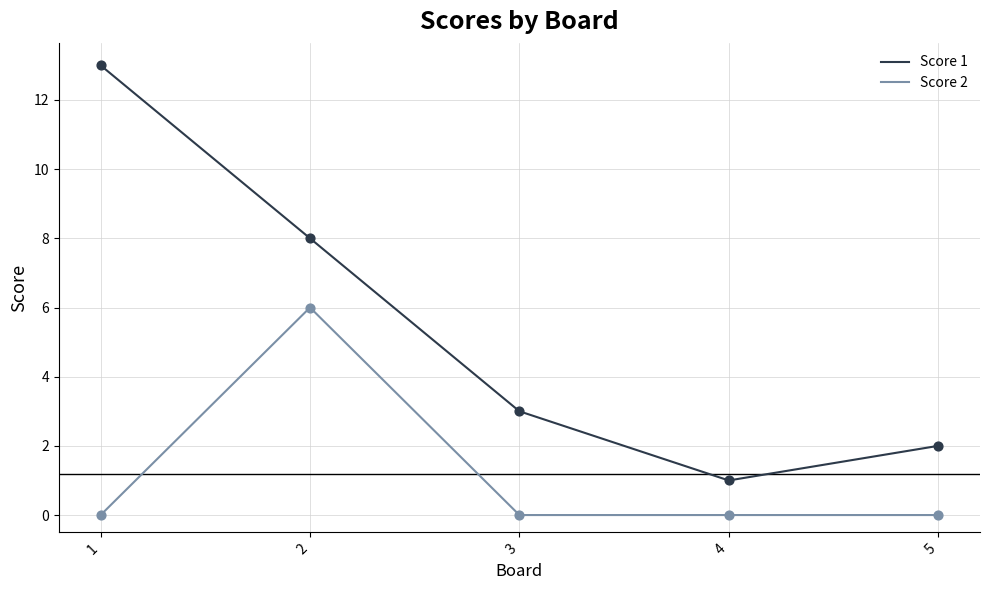

At how many categories does at least one series exceed 12?

1